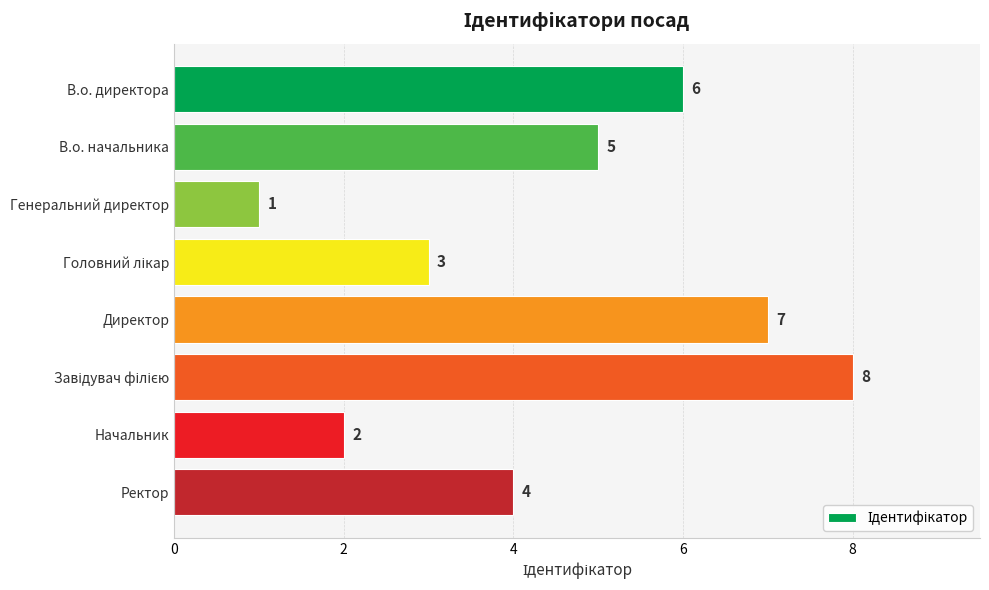

What is the value of the 6th bar from the top?

8